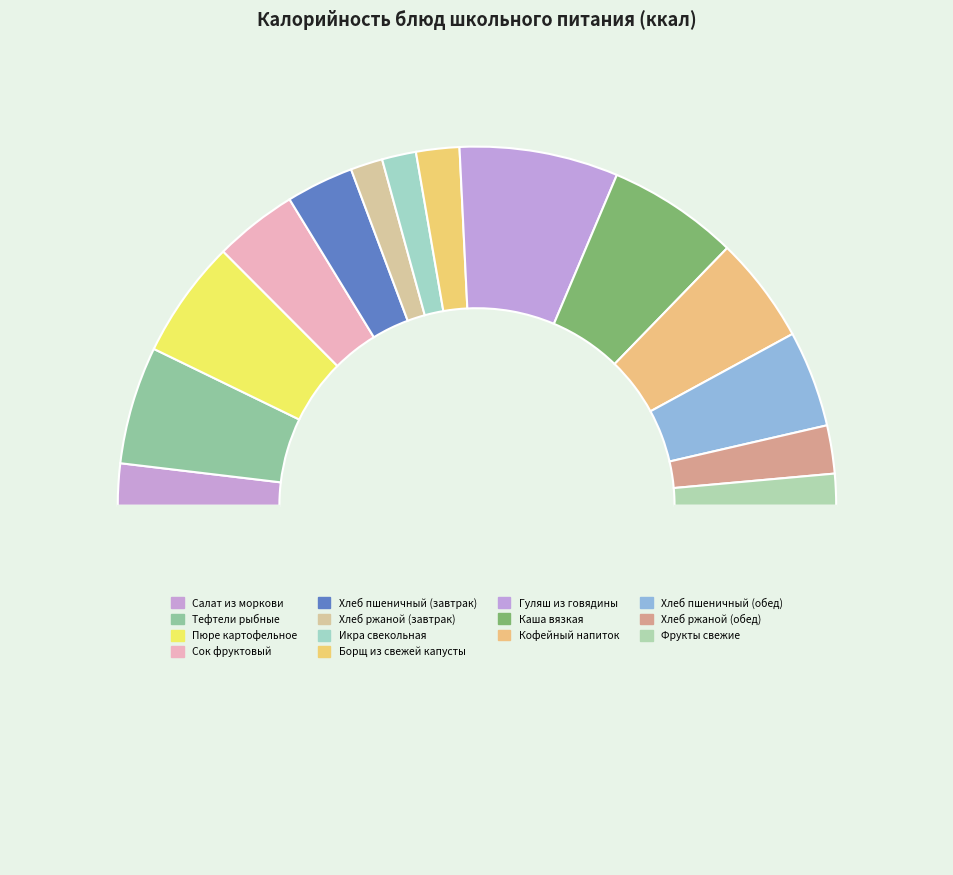

Which category has the smallest portion of the pie?

Фрукты свежие